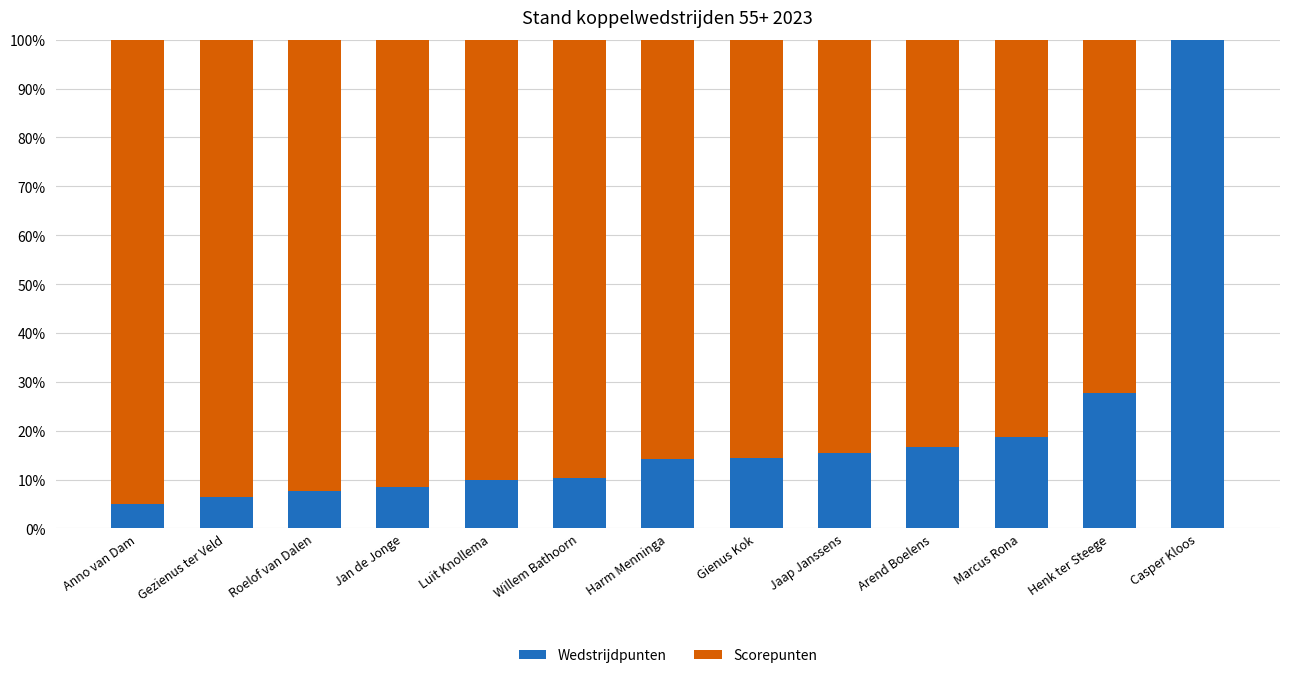

What is the sum of all Wedstrijdpunten values?

255.0